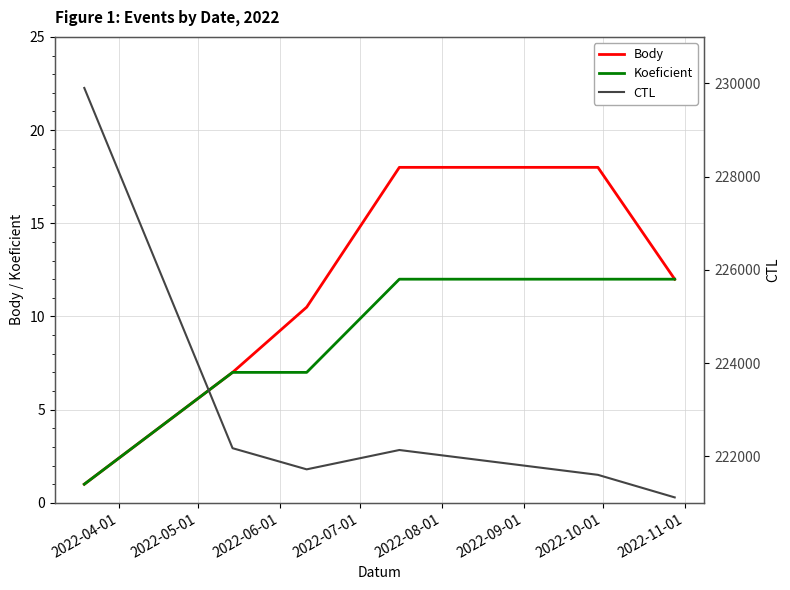

What is the minimum value for Body?

1.0